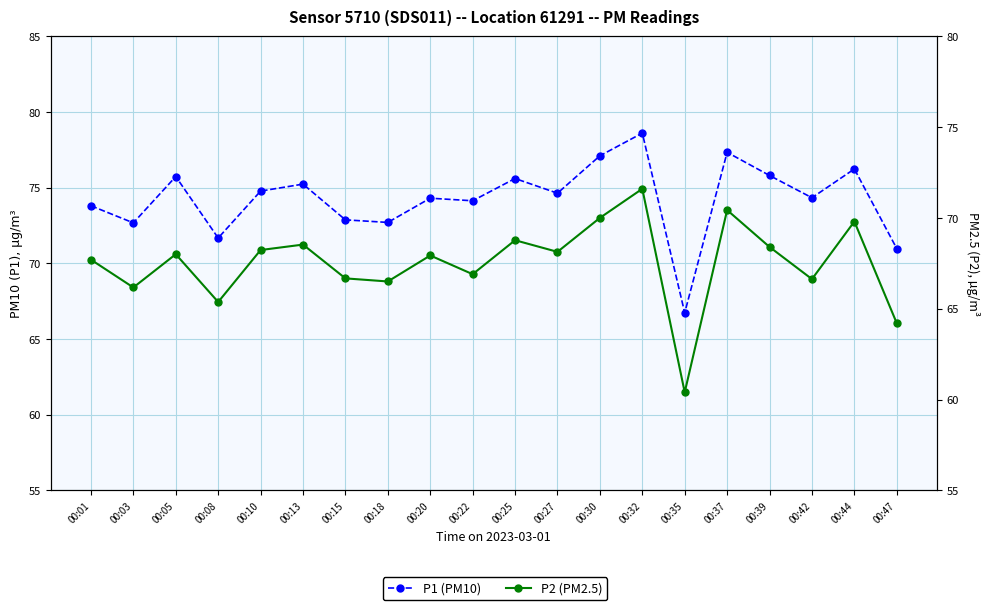

What is the minimum value for P2 (PM2.5)?

60.4